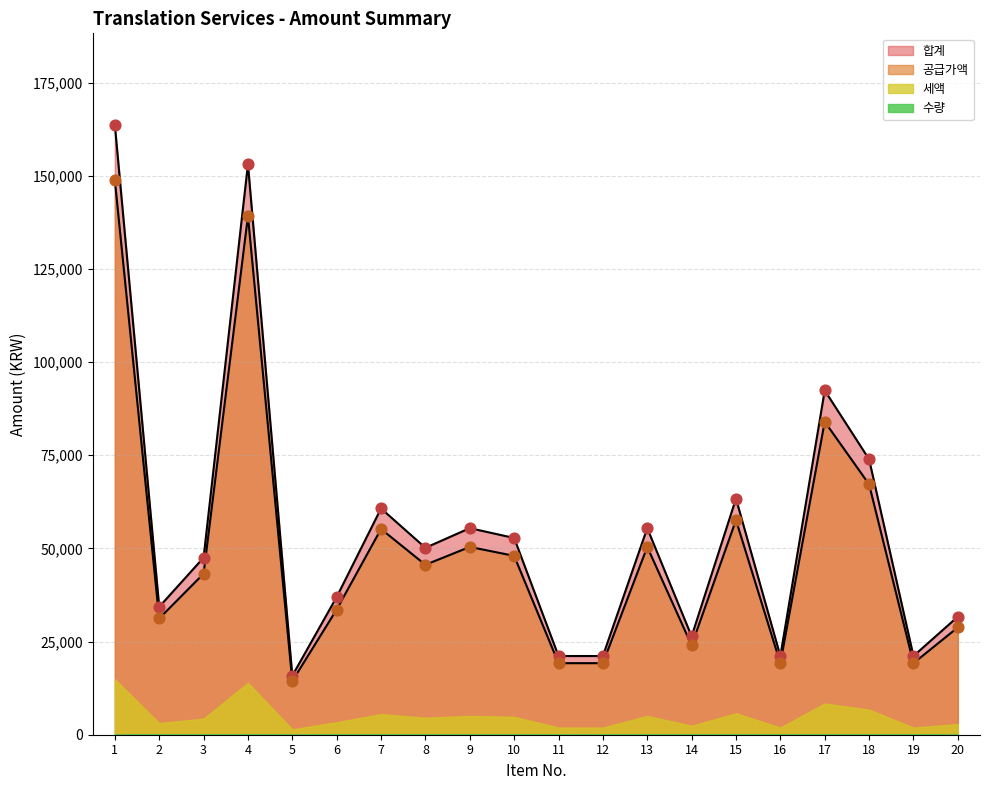

Which series has the largest Y range (max minus min)?

공급가액